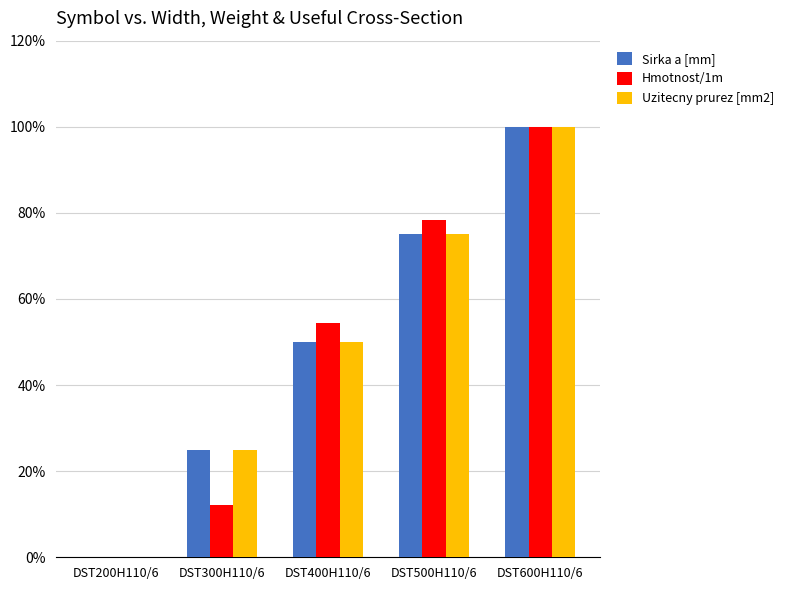

Rank the series by their maximum value, from lowest to highest.

Sirka a [mm], Hmotnost/1m, Uzitecny prurez [mm2]